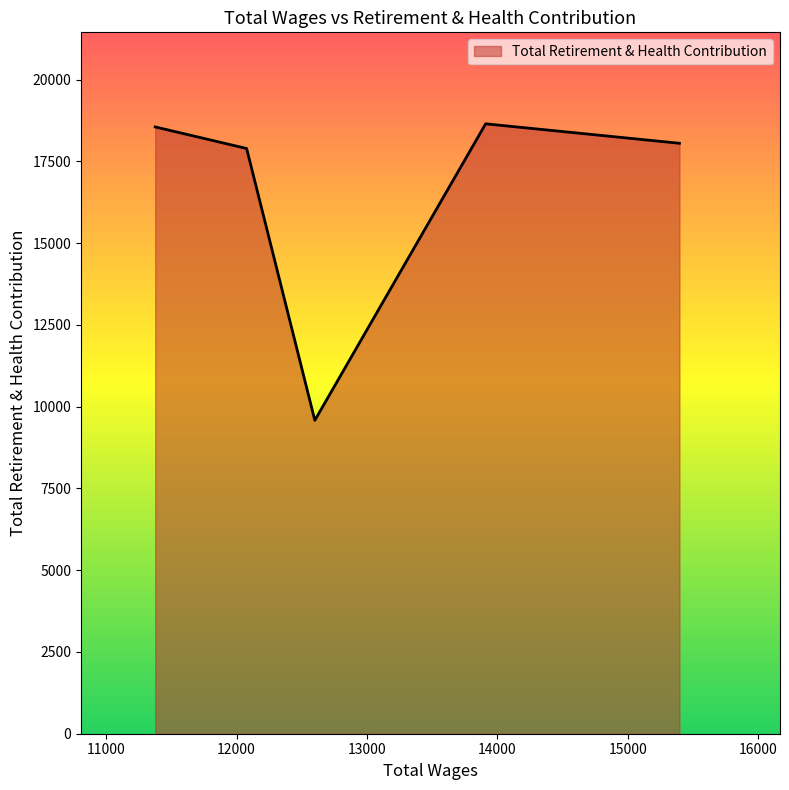

How many interior local valleys (lower than both neighbors) does the data have?

1